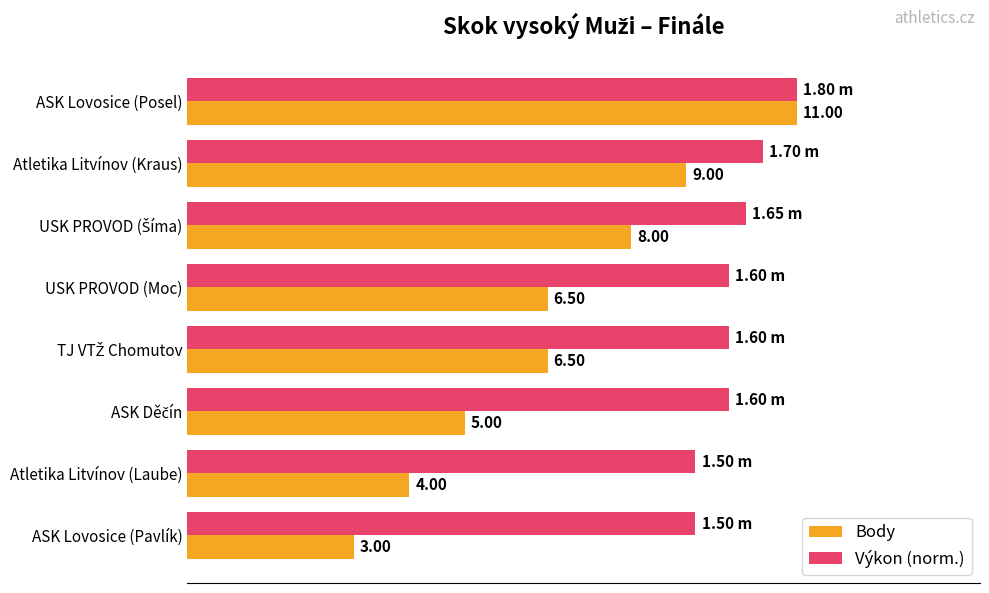

List the series in order of their peak value, lowest first.

Body, Výkon (norm.)